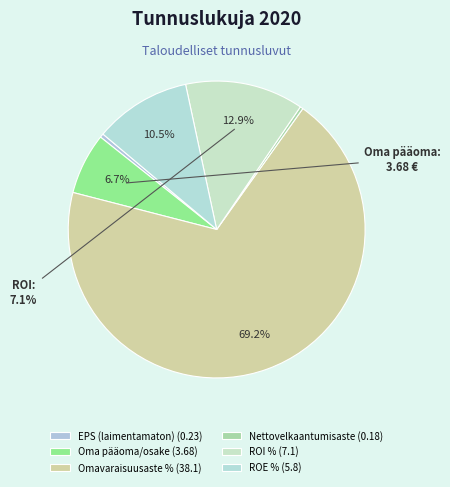

Is the sum of Oma pääoma/osake and ROE % greater than half?

No